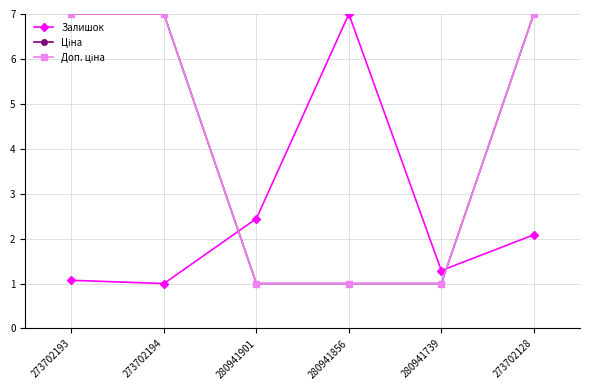

Is it true that Залишок equals 2.1 at 273702128?

True